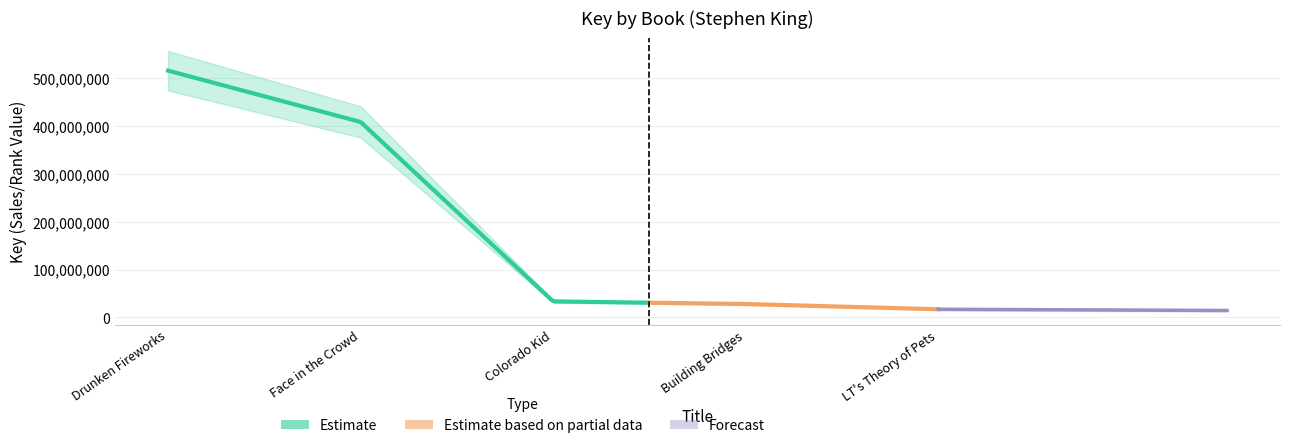

What is the ratio of the value at Building Bridges to the value at Drunken Fireworks?

0.1